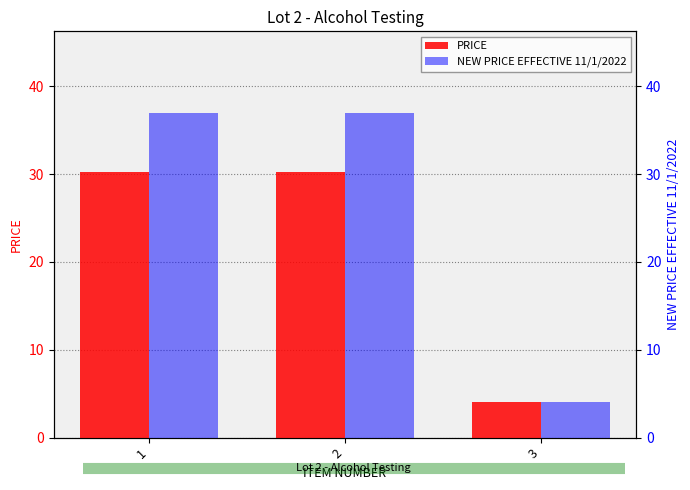

At 3, list the series in order from largest to smallest.

PRICE, NEW PRICE EFFECTIVE 11/1/2022